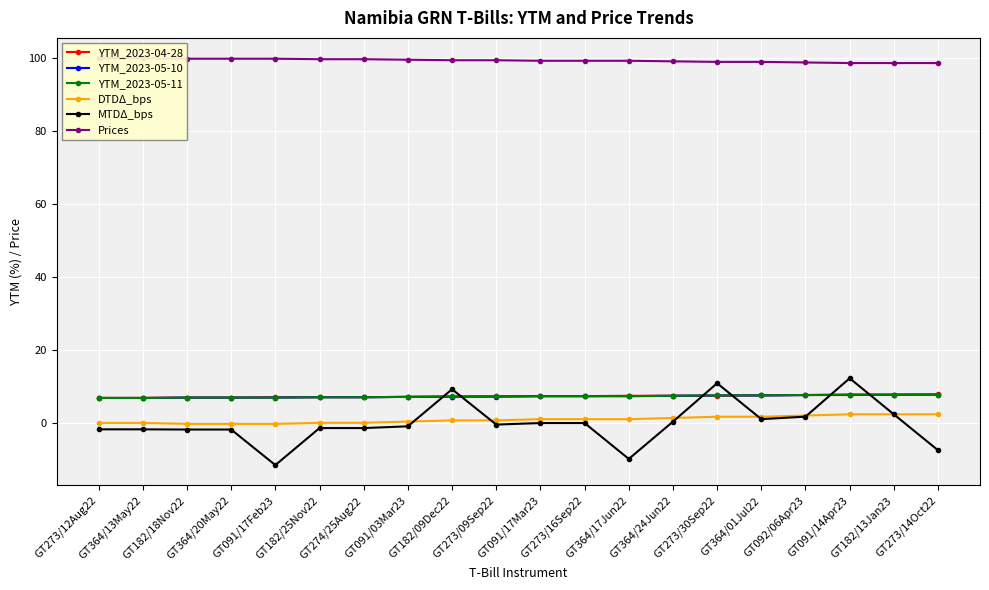

At which label does Prices first exceed 99?

GT273/12Aug22